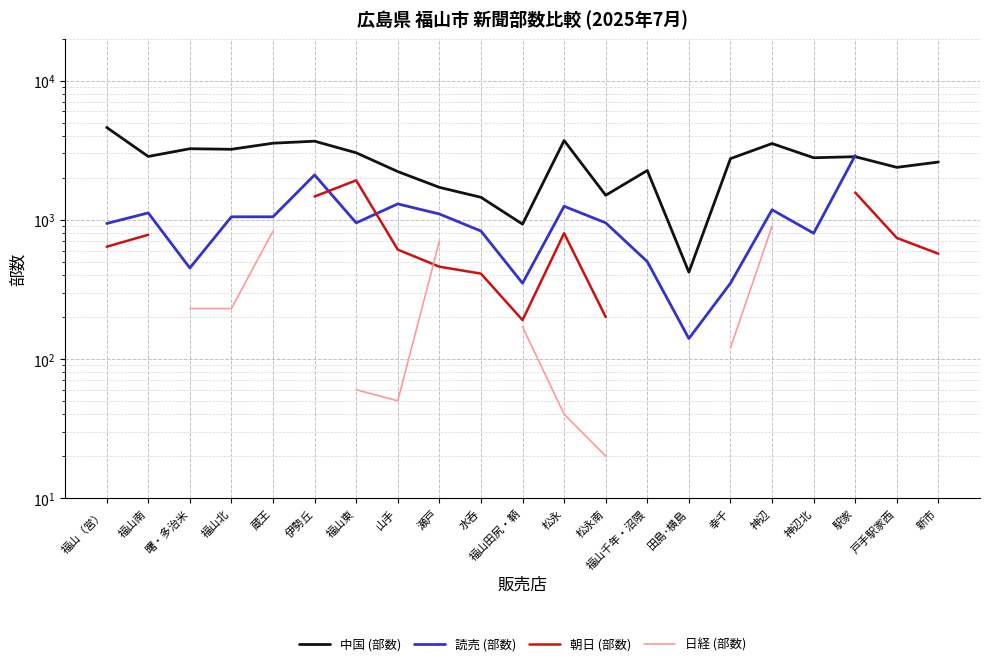

The 中国 (部数) series shows 3210.0 at 福山北. True or false?

True